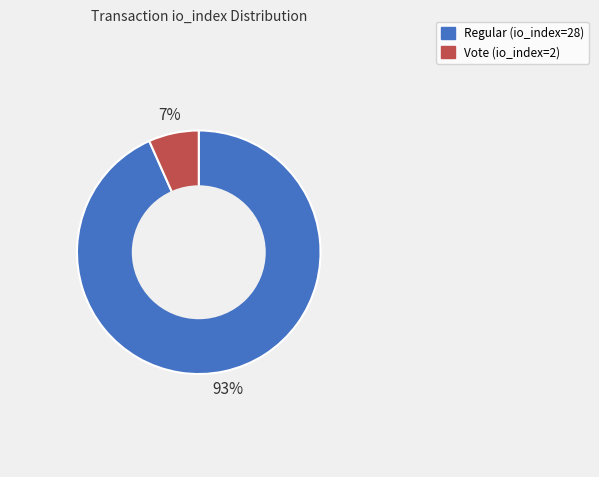

Combined, do Regular (io_index=28) and Vote (io_index=2) account for over 50%?

Yes